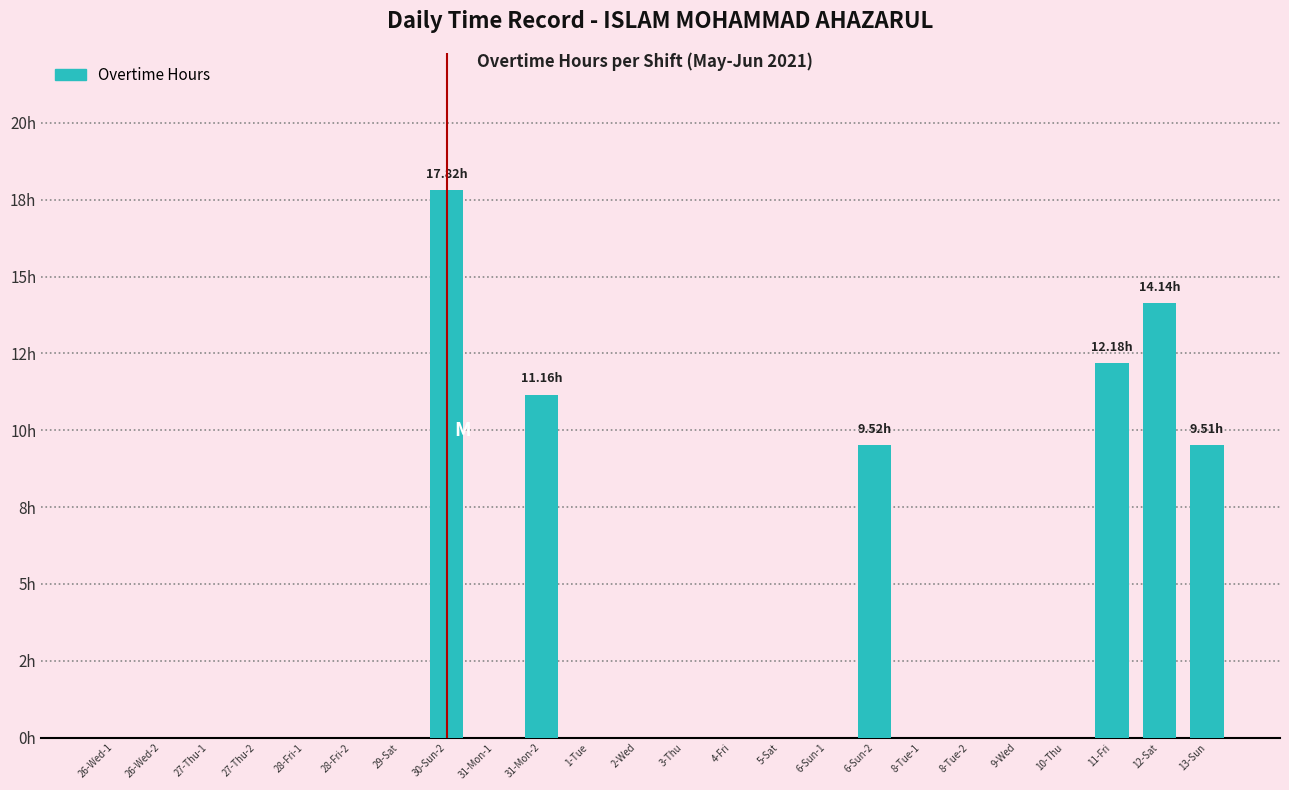

Are the bars horizontal?

No